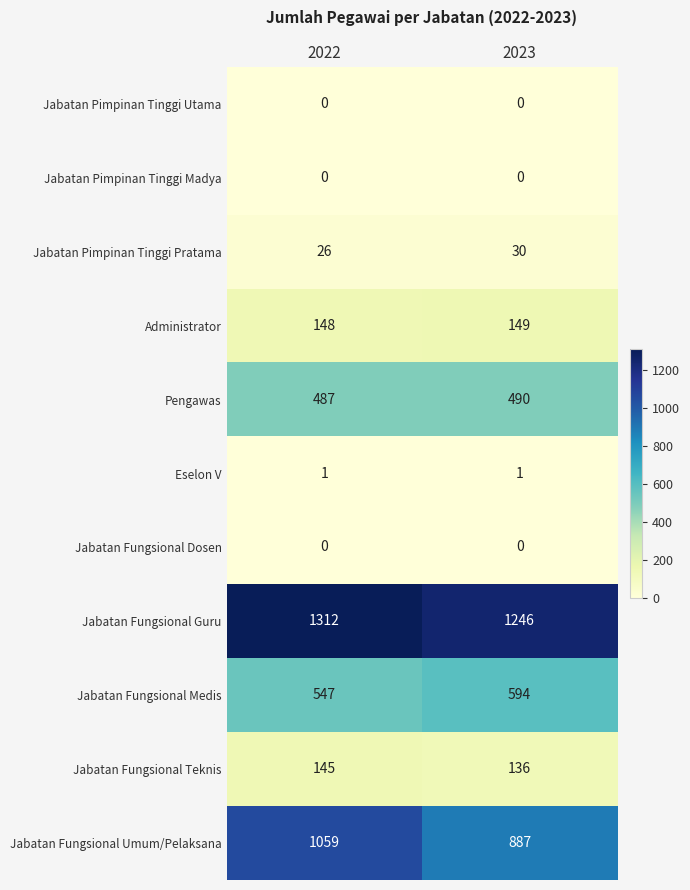

Reading left to right, what are all the values shown in this chart?

Jabatan Pimpinan Tinggi Utama: 0	0
Jabatan Pimpinan Tinggi Madya: 0	0
Jabatan Pimpinan Tinggi Pratama: 26	30
Administrator: 148	149
Pengawas: 487	490
Eselon V: 1	1
Jabatan Fungsional Dosen: 0	0
Jabatan Fungsional Guru: 1312	1246
Jabatan Fungsional Medis: 547	594
Jabatan Fungsional Teknis: 145	136
Jabatan Fungsional Umum/Pelaksana: 1059	887